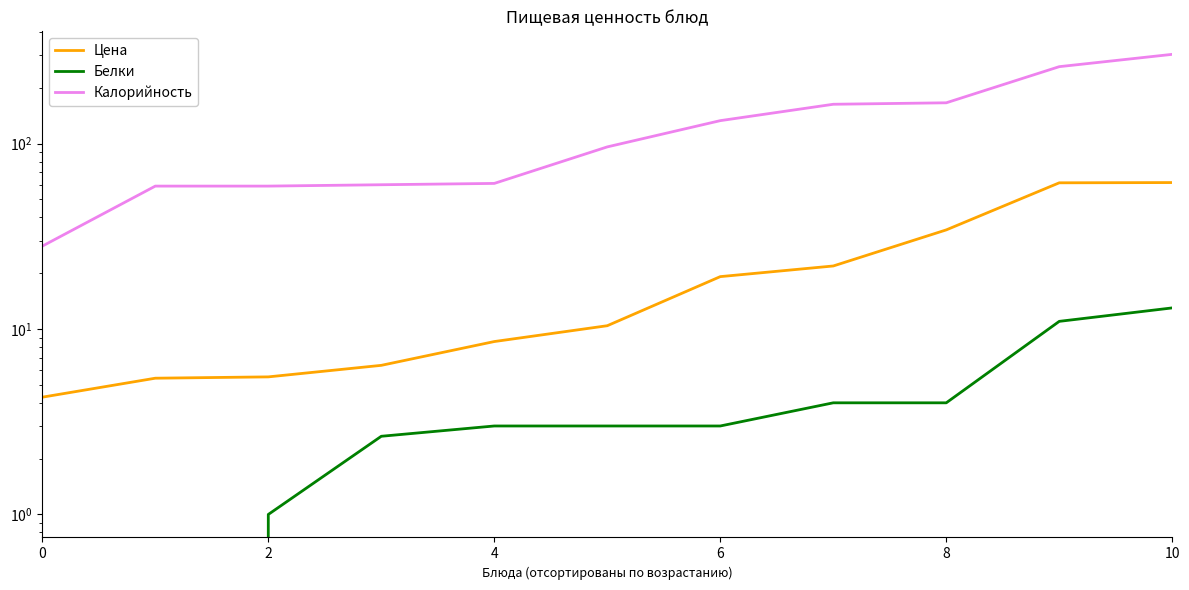

How many values in the Цена series are below 10?

5